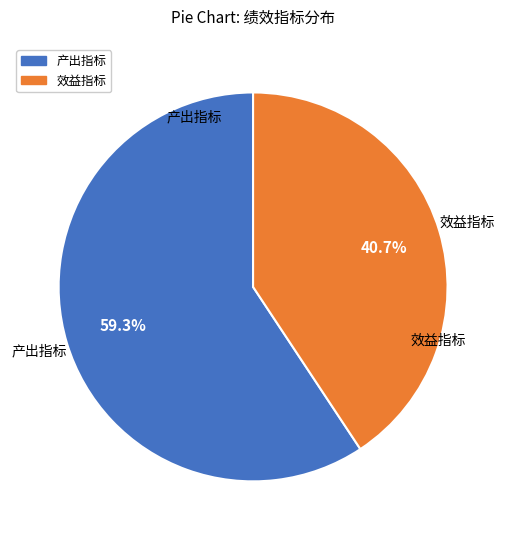

How many slices are in this pie chart?

2